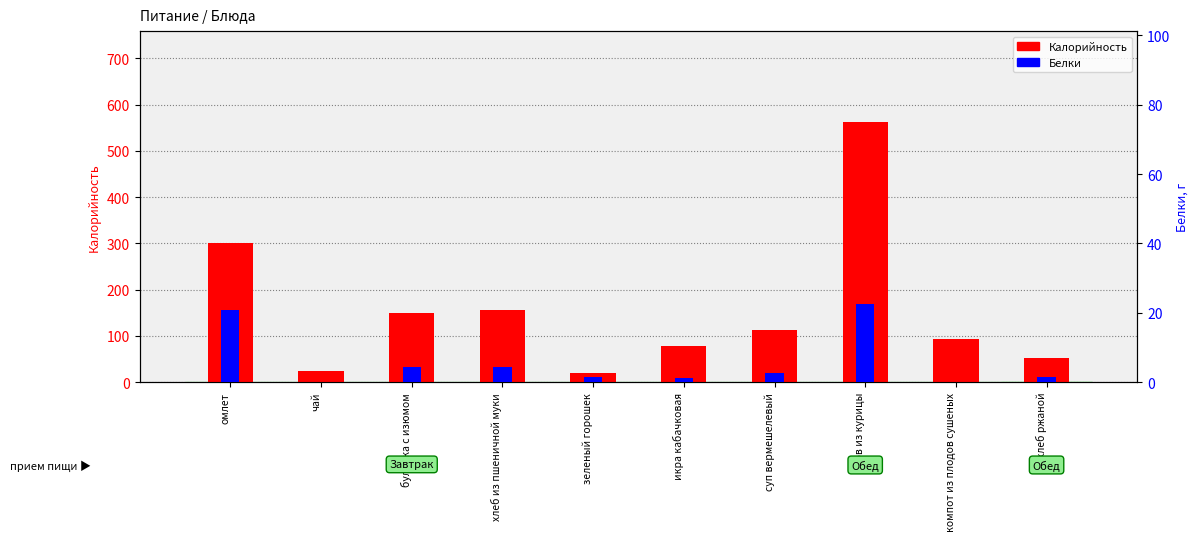

At which label does Белки reach its peak?

плов из курицы